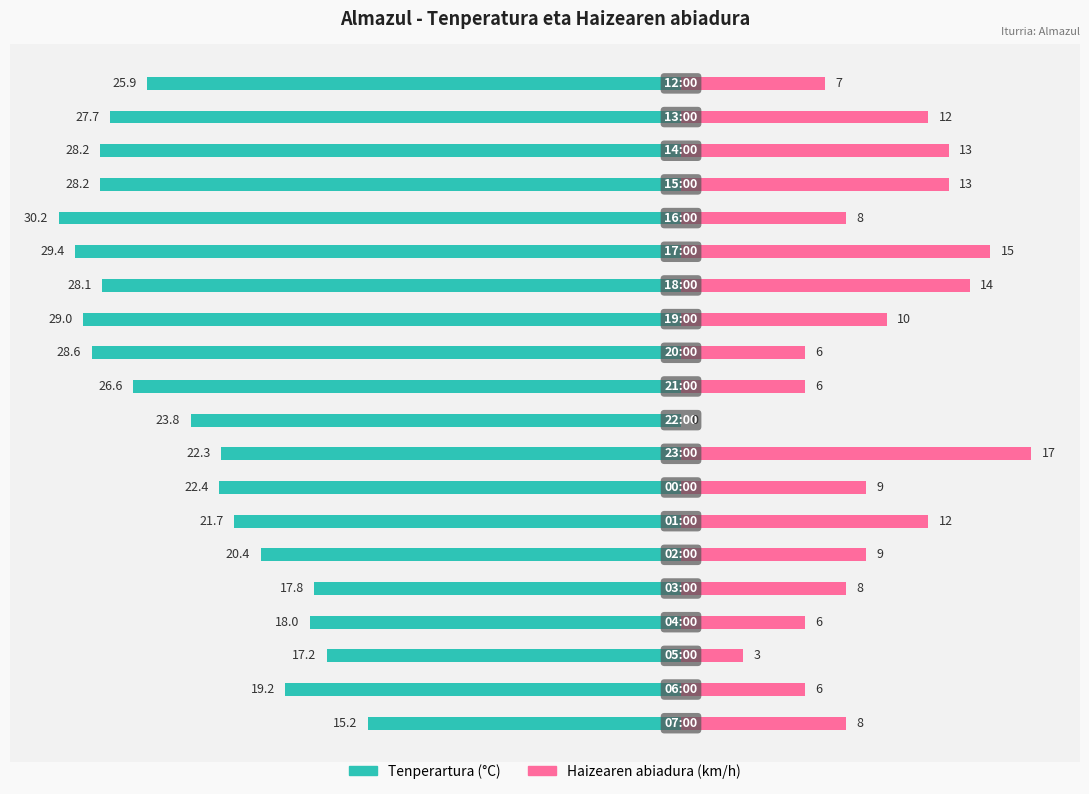

Is the value of Haizearen abiadura (km/h) at 6 greater than the value of Tenperartura (°C) at 1?

Yes